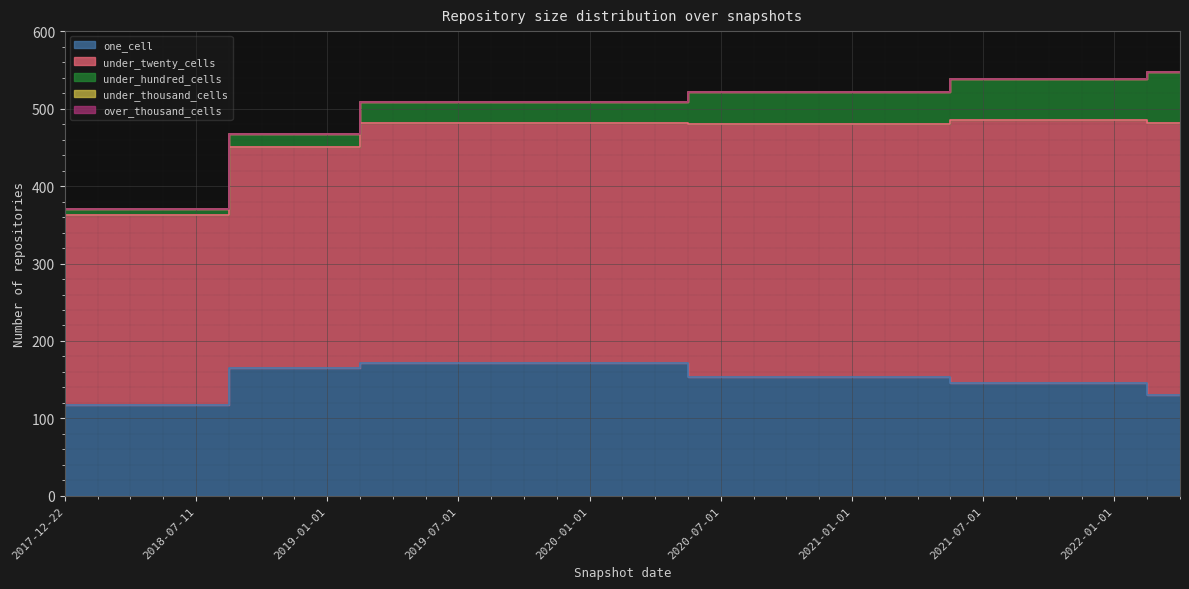

What is the difference between the highest and lowest values at 2019-04-06?

309